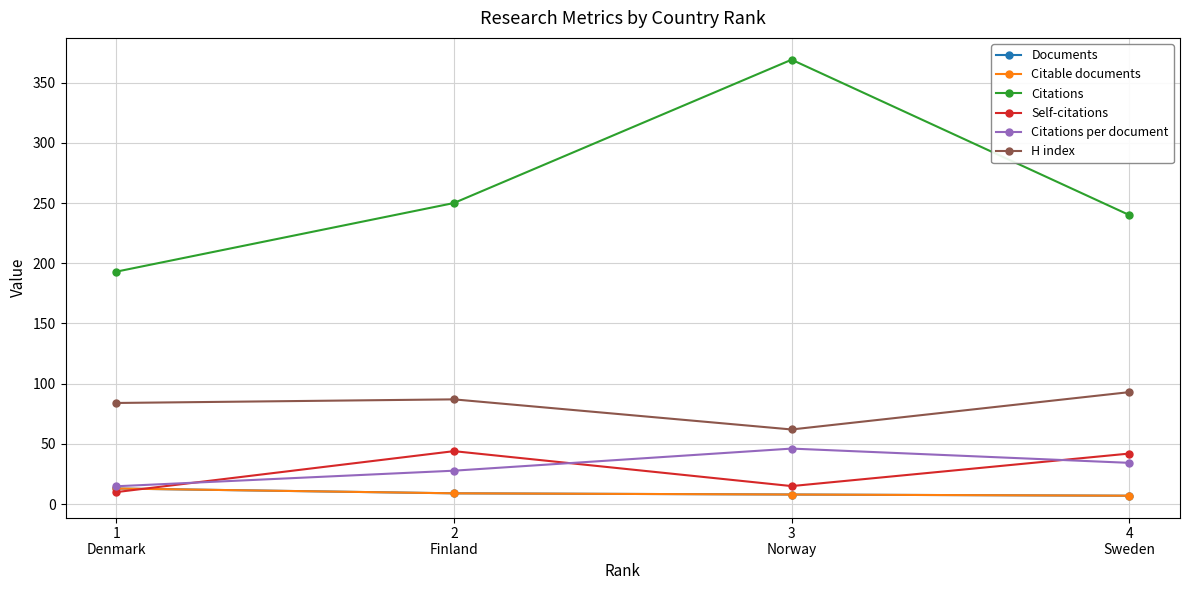

Does the chart have visible grid lines?

Yes